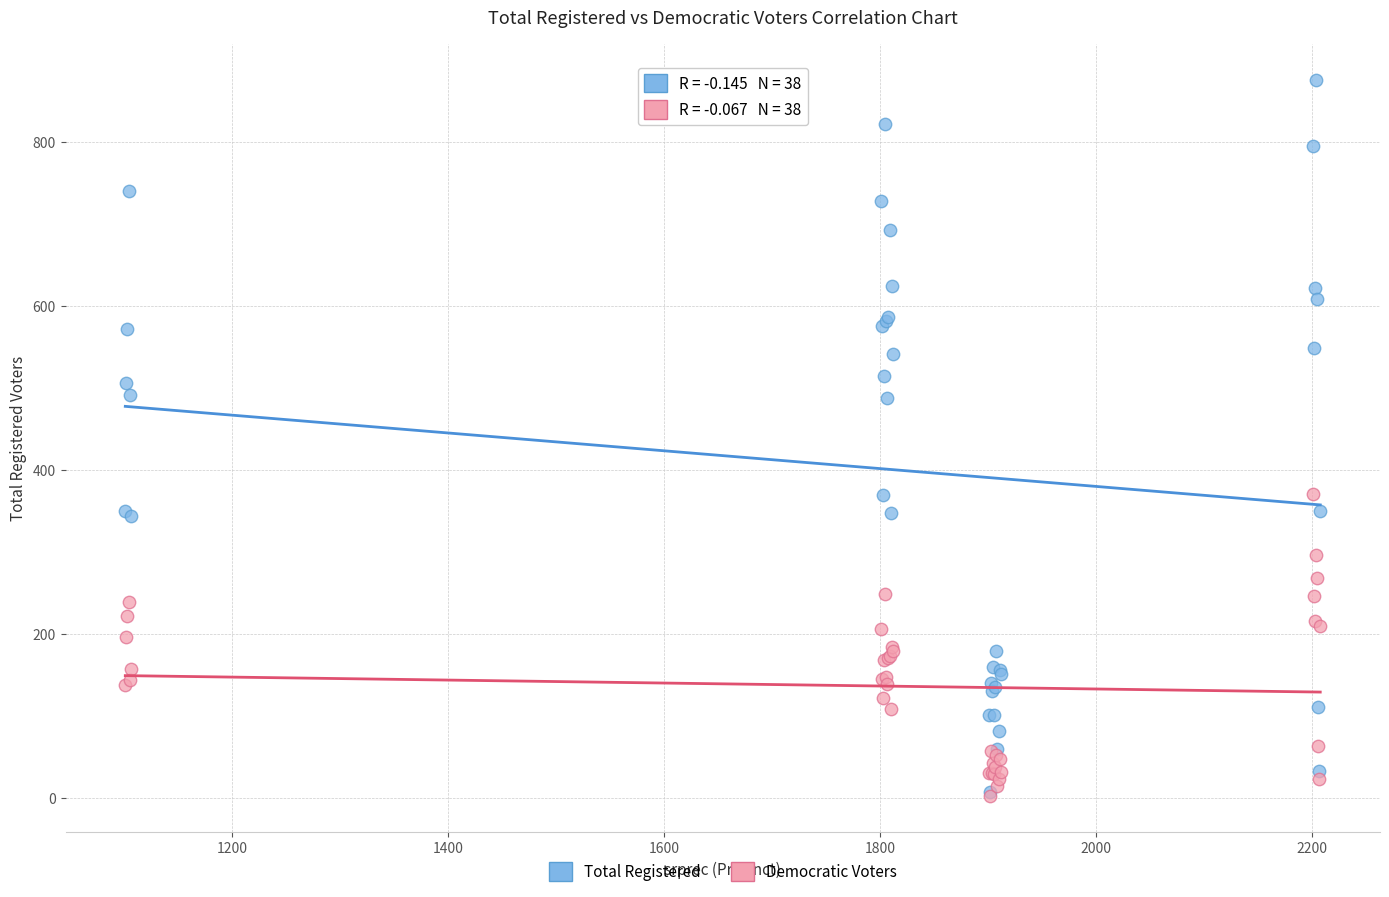

Which series contains the highest Y value?

Total Registered